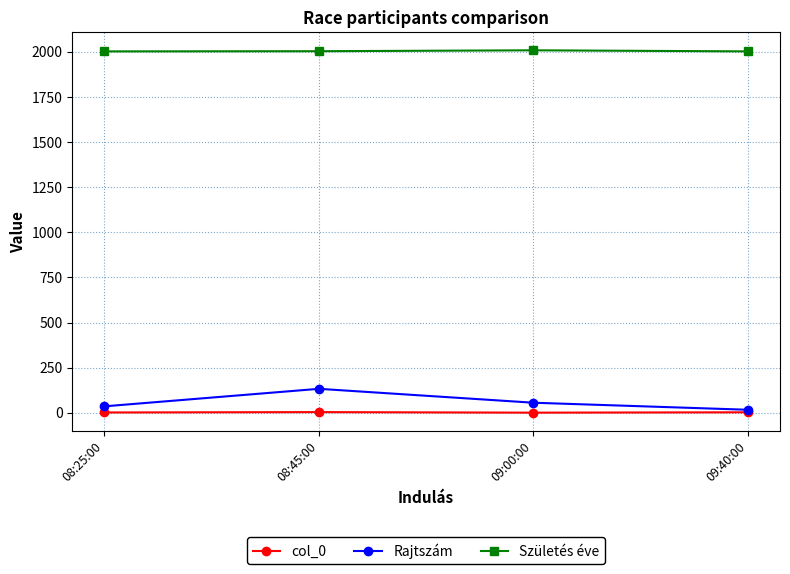

List the series in order of their peak value, lowest first.

col_0, Rajtszám, Születés éve